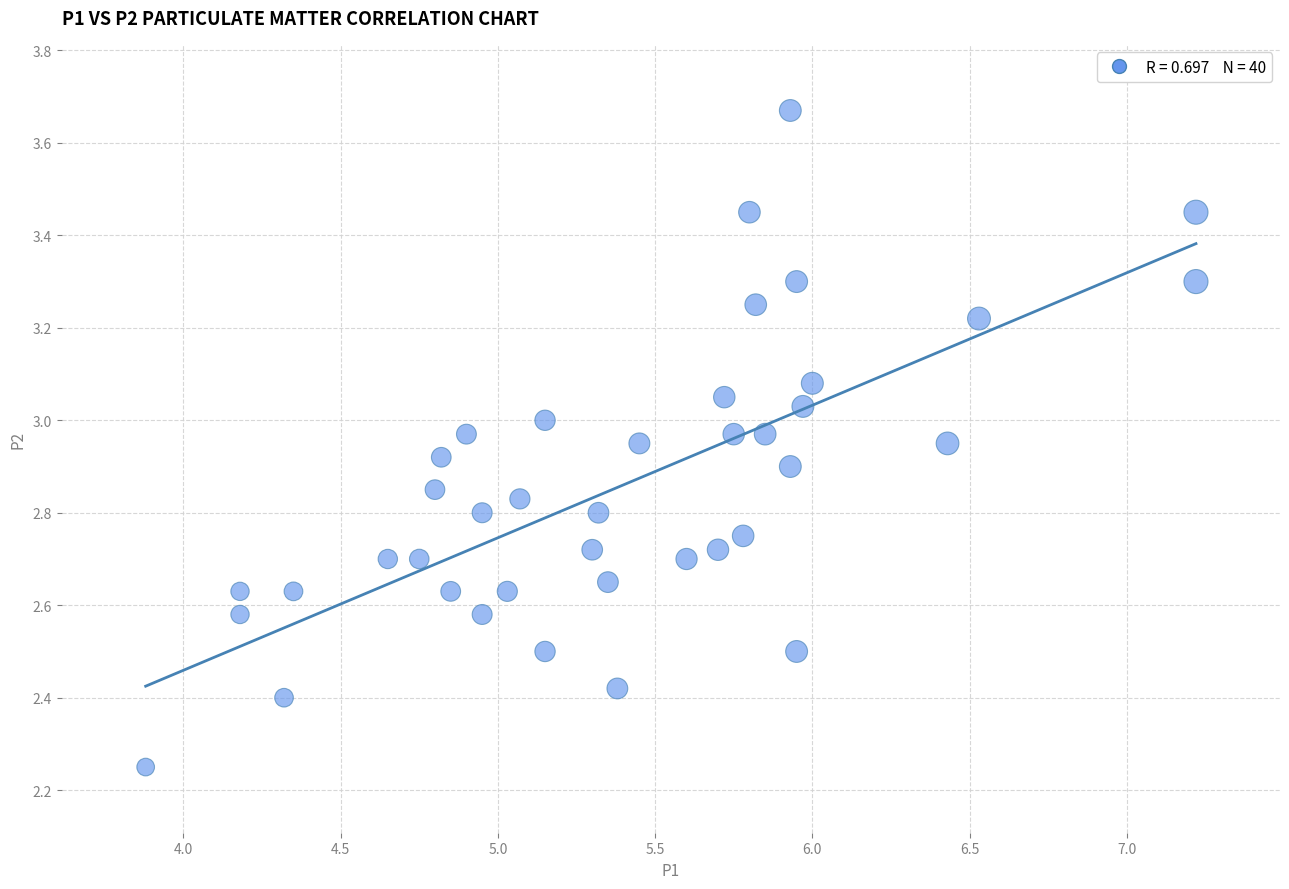

What is the range of X values (max minus min)?

3.3